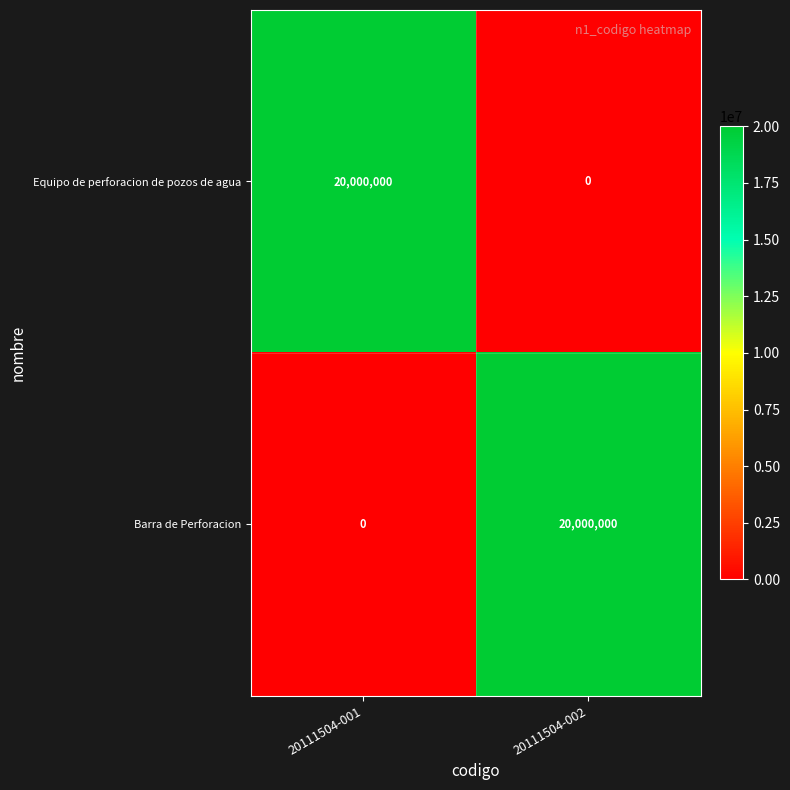

What is the difference between the highest and lowest values at 20111504-001?

20000000